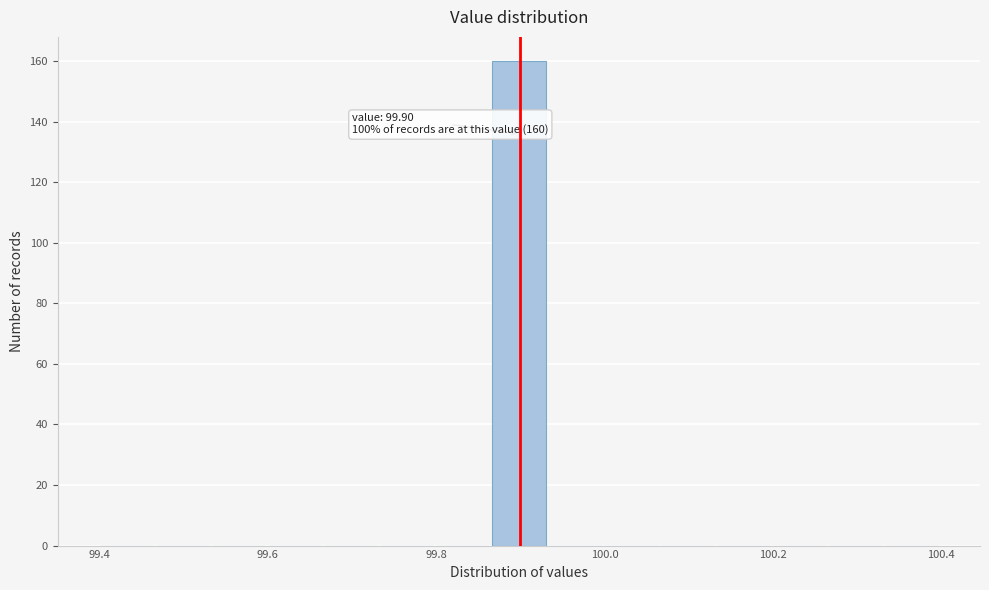

Around what value on the x-axis is the tallest bar? Give the approximate position of its centre, as read against the axis.

99.90